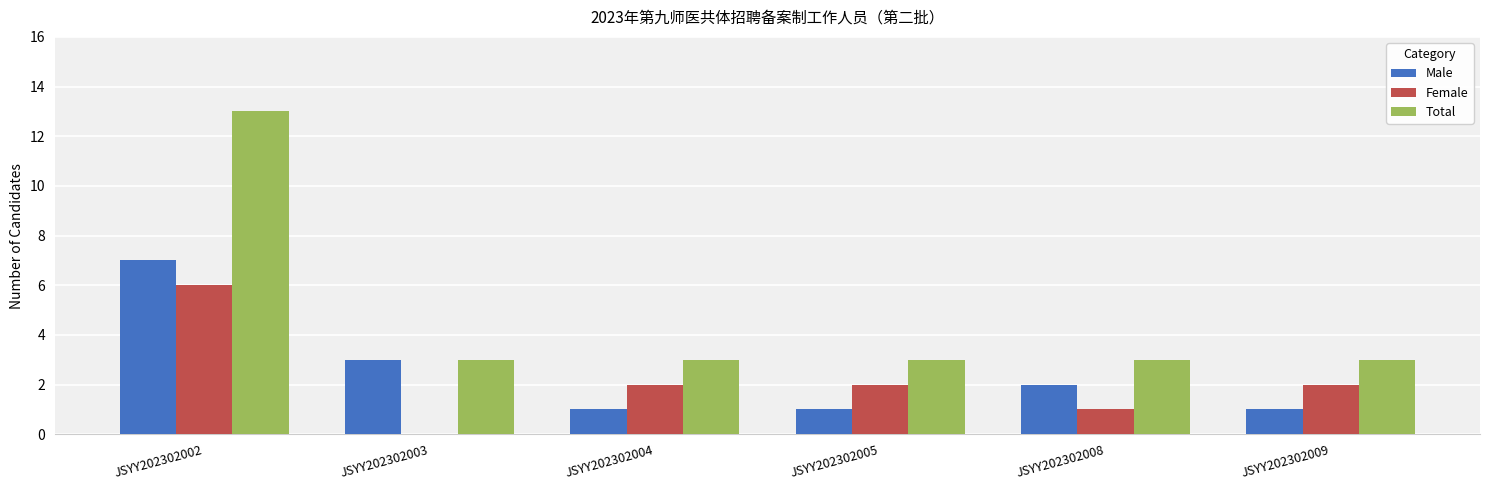

The Total series shows 3 at JSYY202302008. True or false?

True